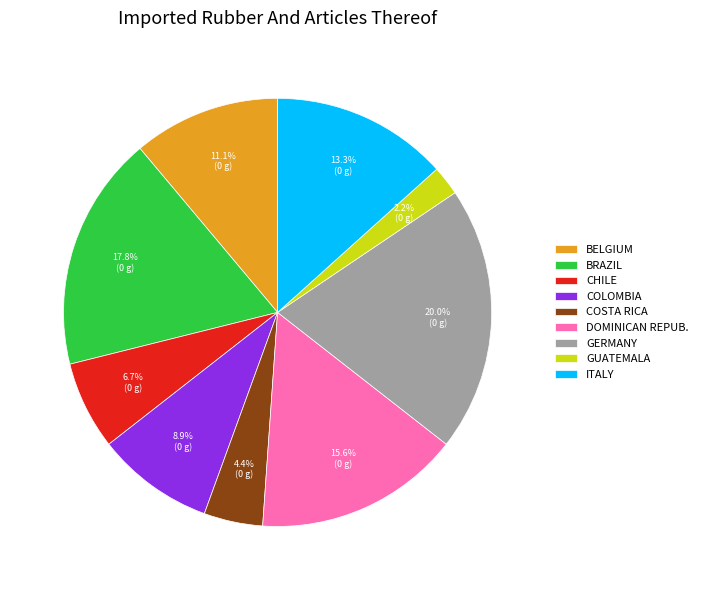

What is the ratio of the value at CHILE to the value at ITALY?

0.5